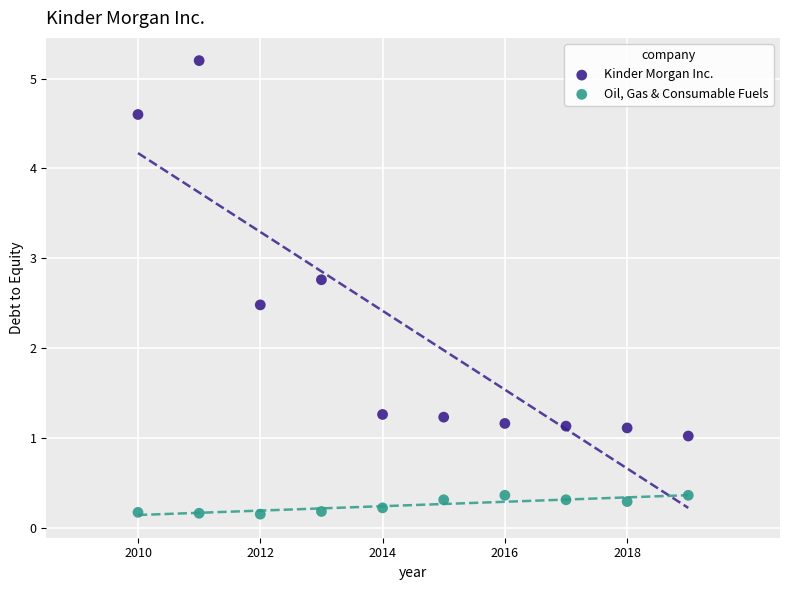

Which series contains the highest Y value?

Kinder Morgan Inc.